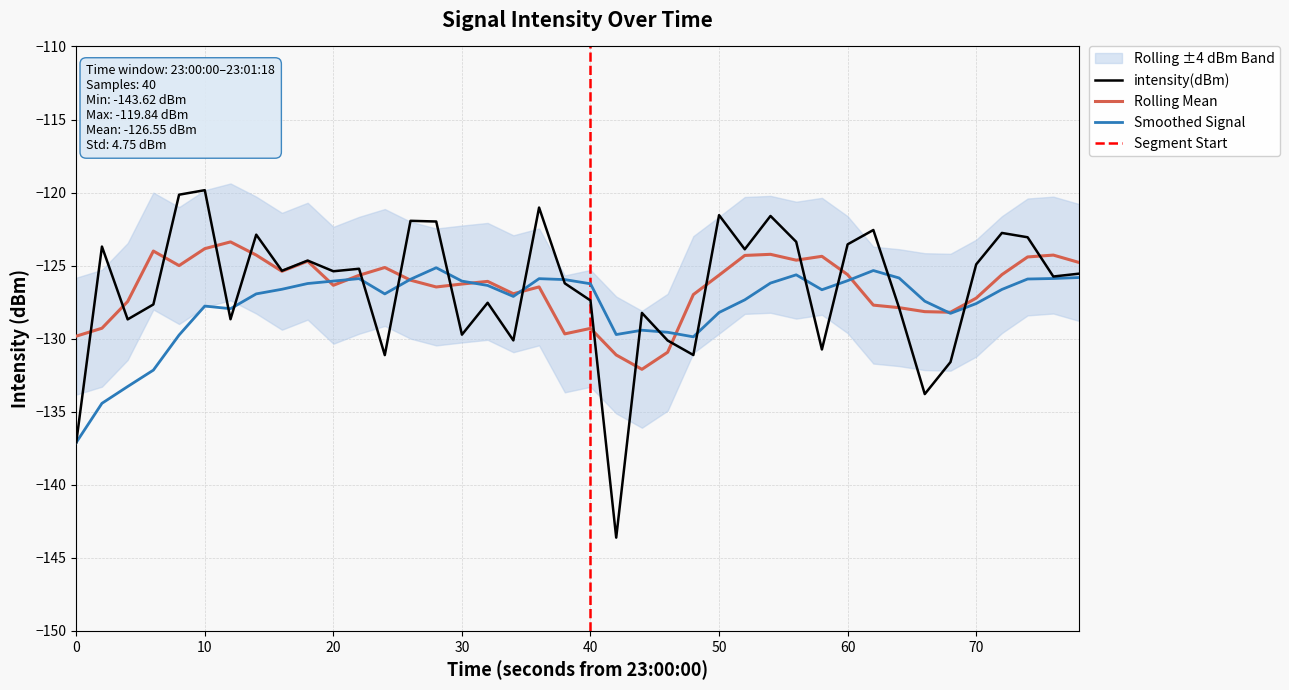

Is it true that the value at 33 is -133.8?

True